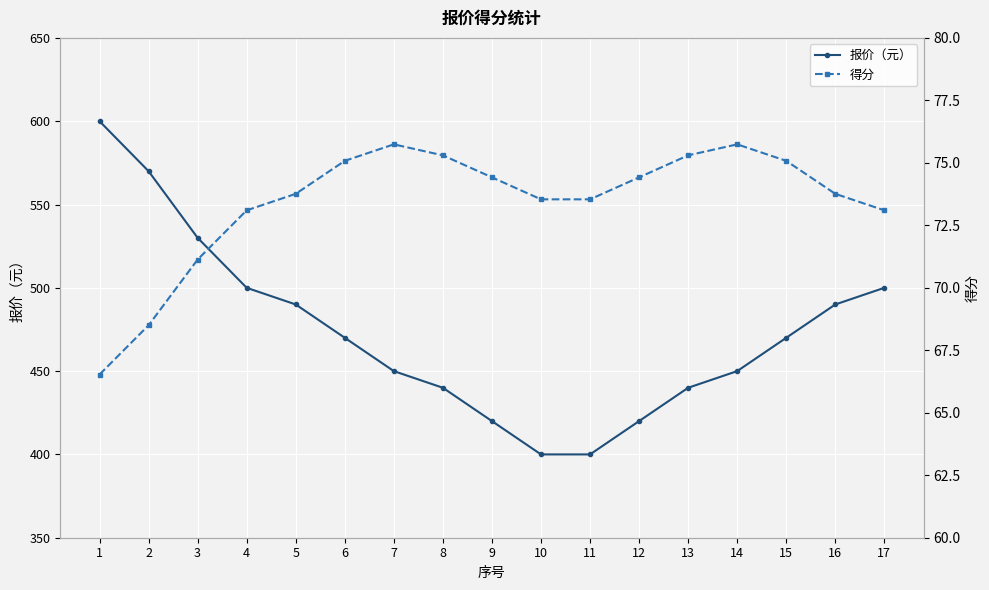

Reading right to left, transcribe all the data shown in this chart.

报价（元）: 17=500.0	16=490.0	15=470.0	14=450.0	13=440.0	12=420.0	11=400.0	10=400.0	9=420.0	8=440.0	7=450.0	6=470.0	5=490.0	4=500.0	3=530.0	2=570.0	1=600.0
得分: 17=73.1	16=73.8	15=75.1	14=75.7	13=75.3	12=74.4	11=73.5	10=73.5	9=74.4	8=75.3	7=75.7	6=75.1	5=73.8	4=73.1	3=71.1	2=68.5	1=66.5